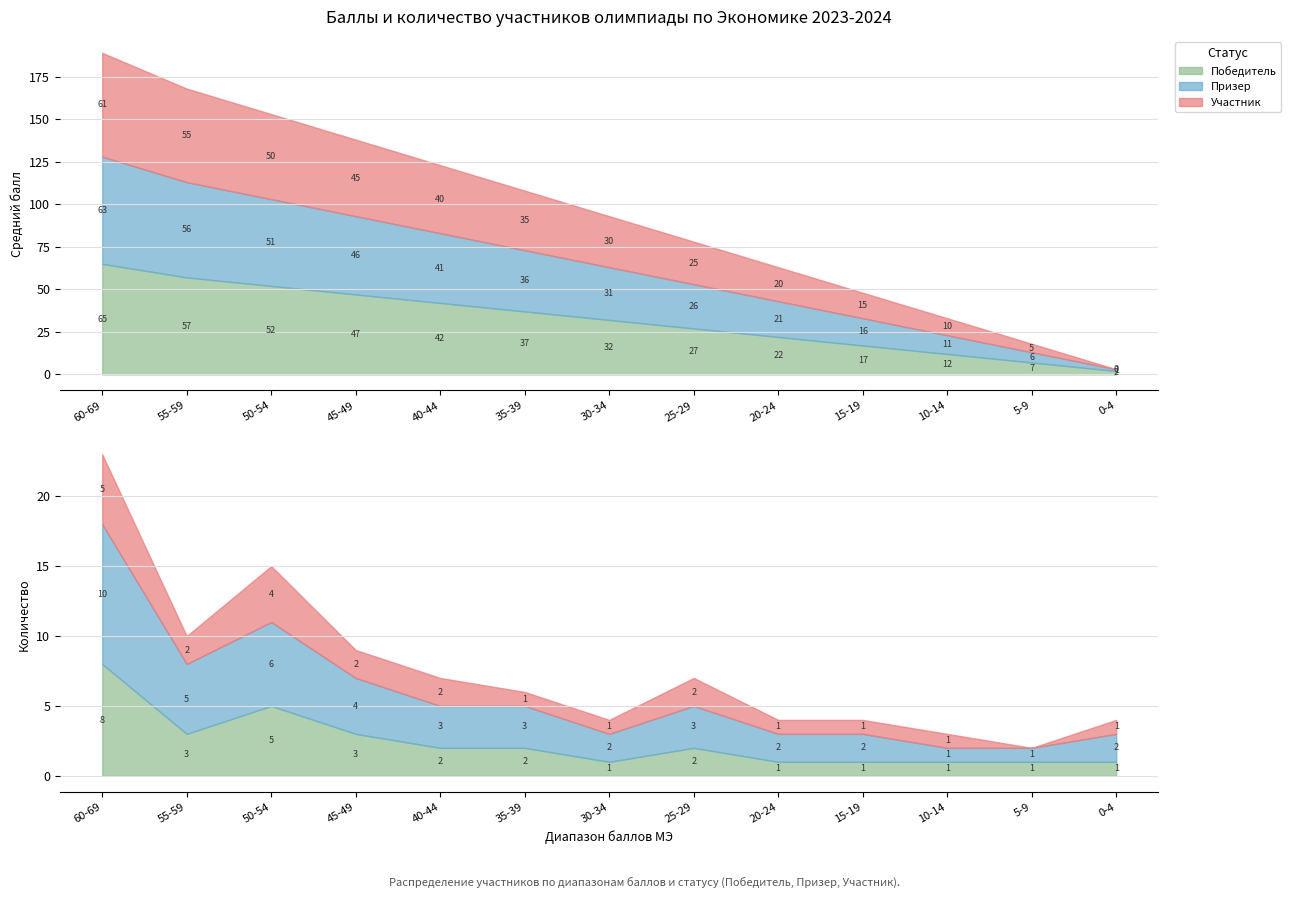

Does the chart display data point markers on the line(s)?

No